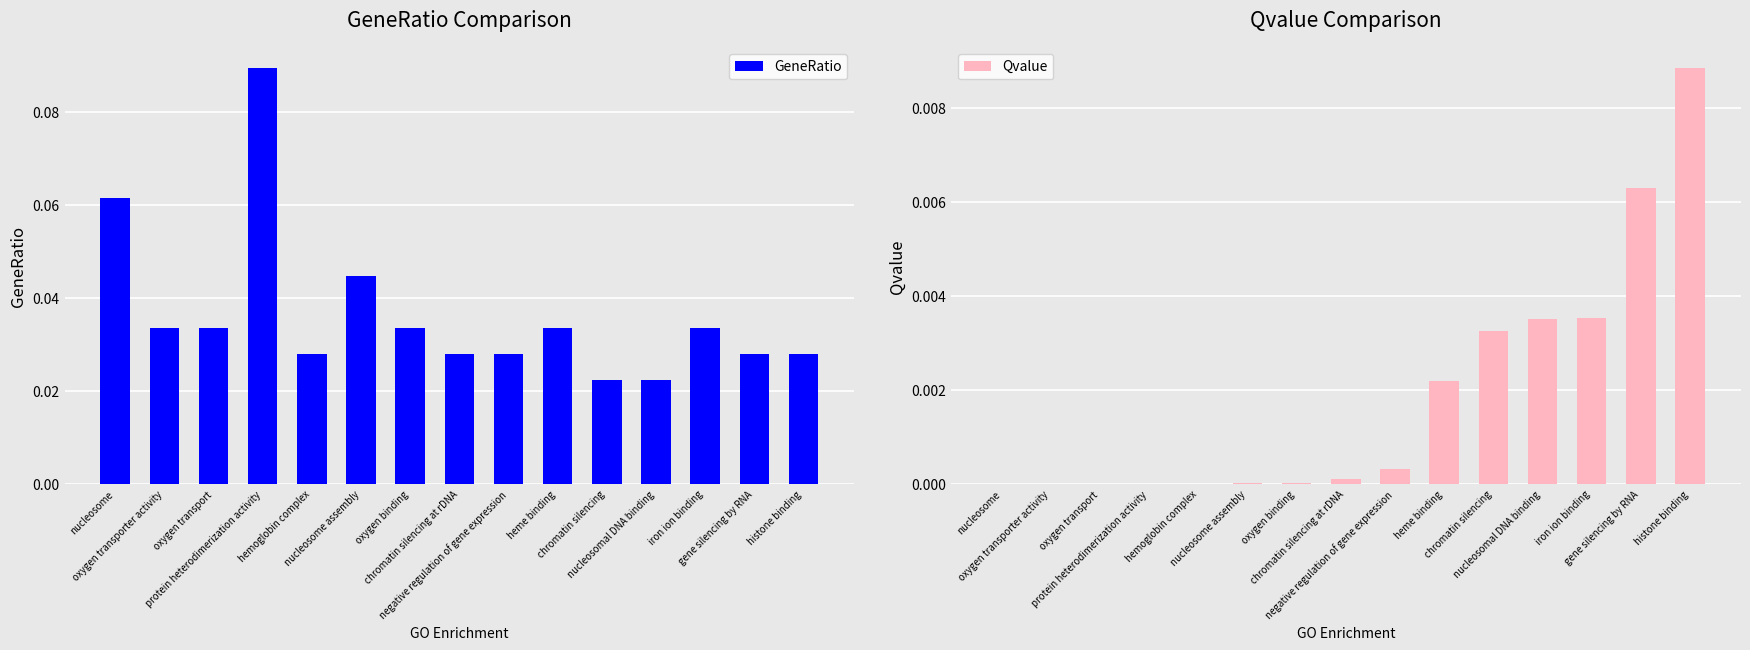

How many GeneRatio values are between 0 and 1?

15